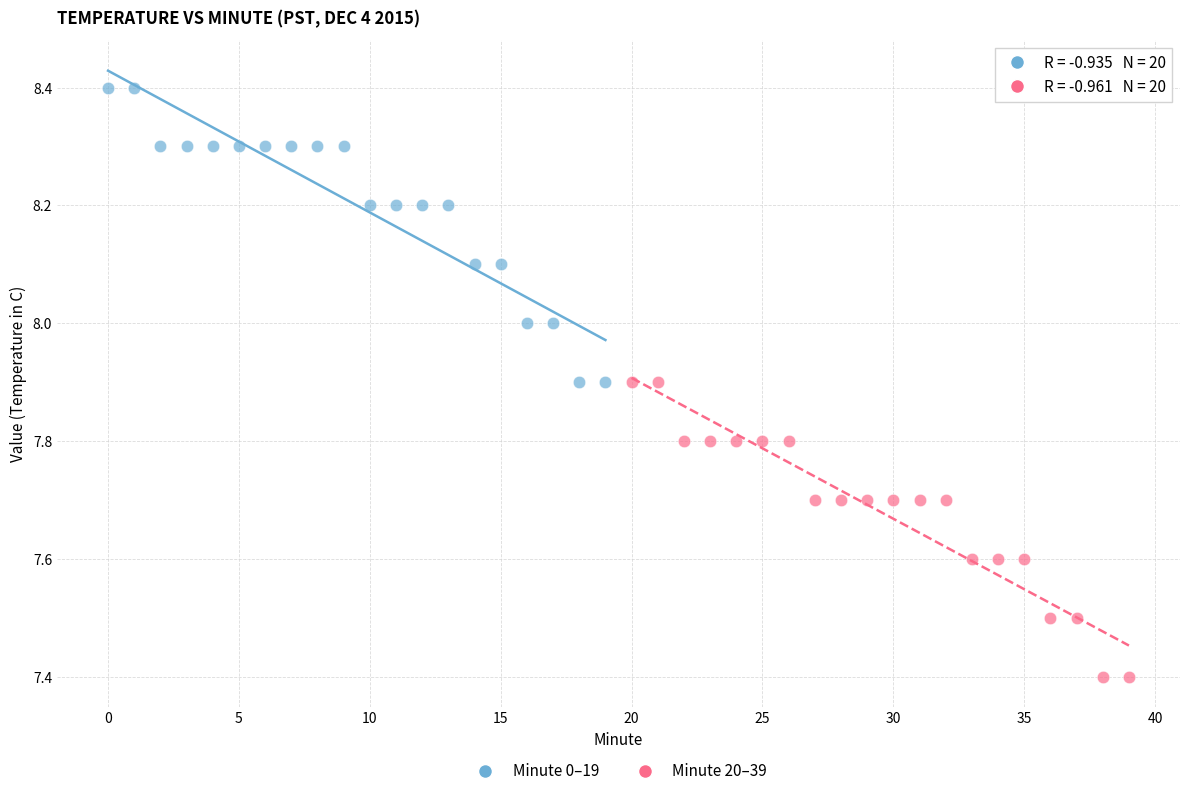

Which series reaches the minimum Y coordinate?

Minute 20–39